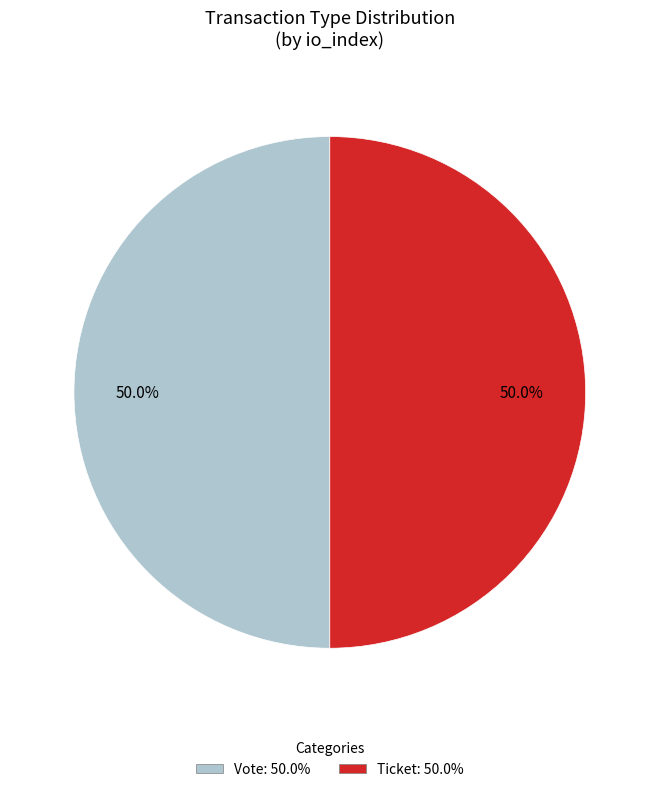

Combined, do Ticket: 50.0% and Vote: 50.0% account for over 50%?

Yes